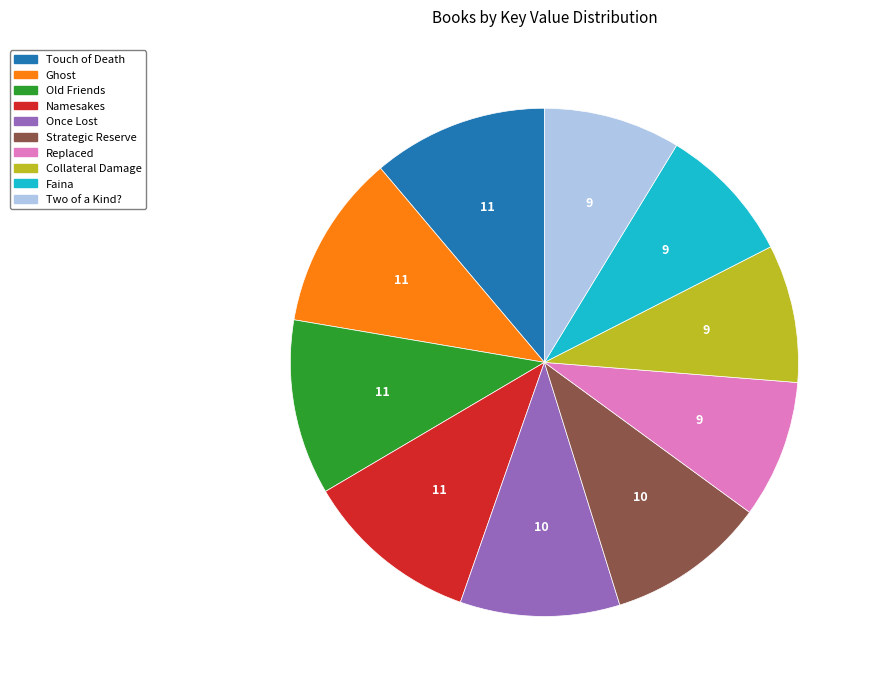

How many slices are in this pie chart?

10